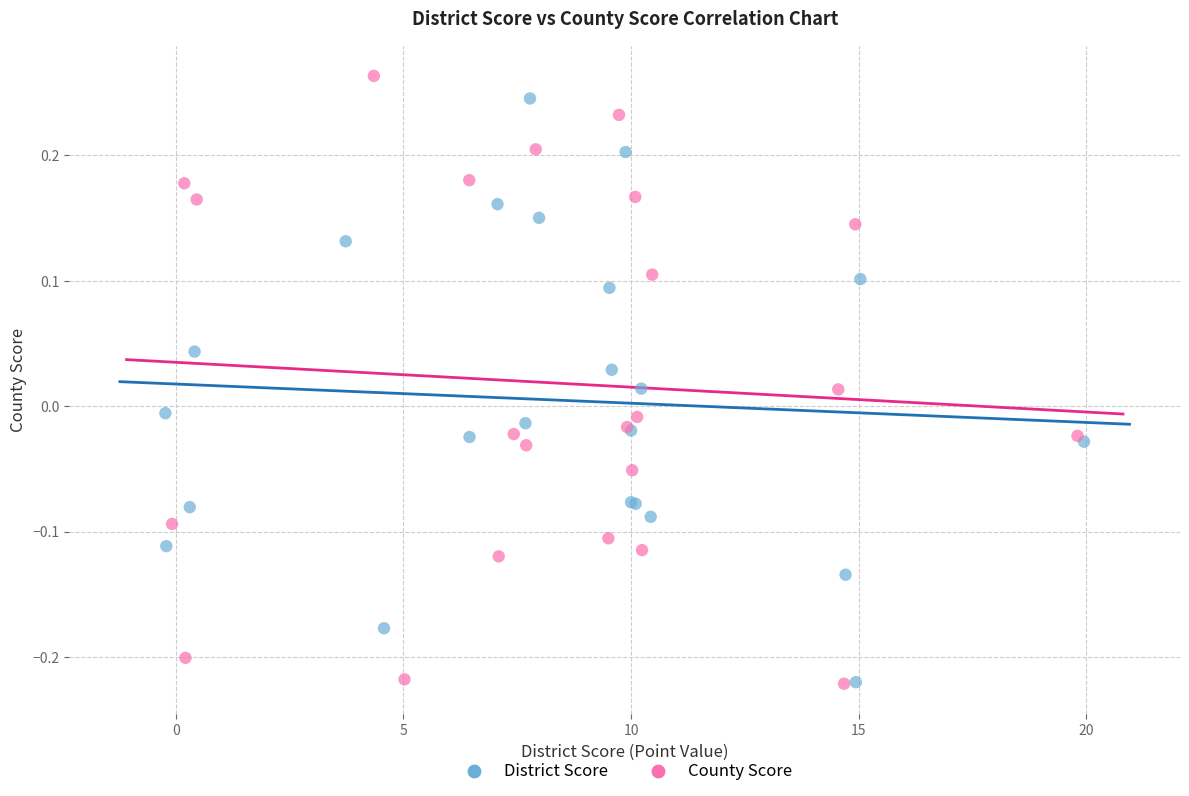

What are all the series names shown in the legend?

District Score, County Score